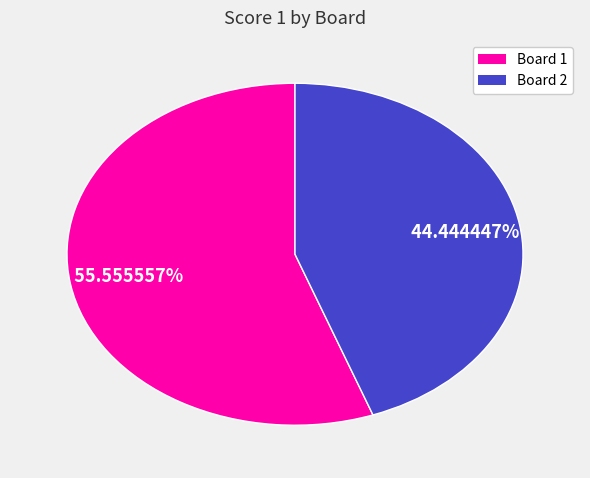

Is there a majority slice in this chart?

Yes